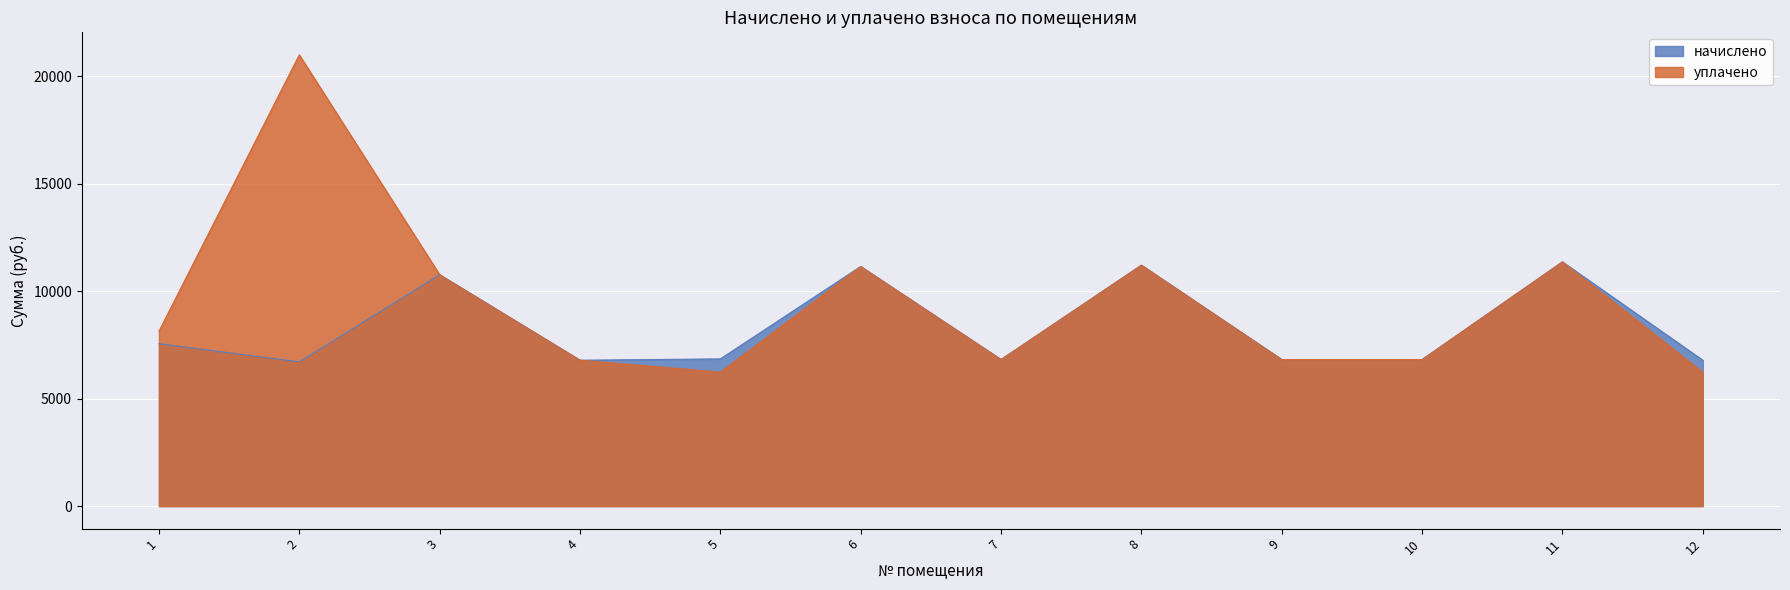

True or false: уплачено has more than 1 points higher than both neighbors.

True